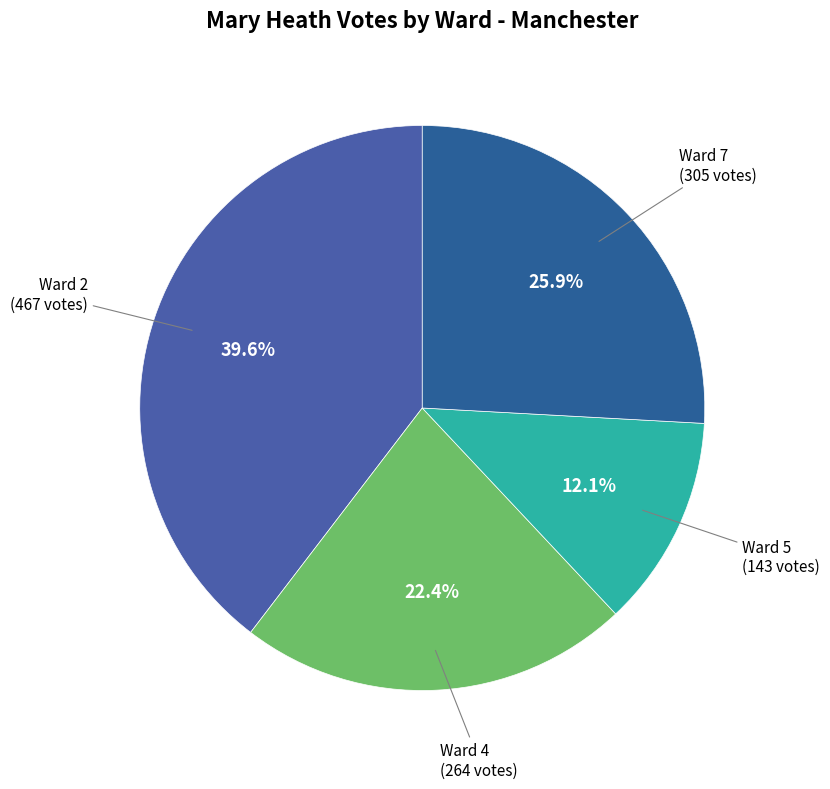

Do Ward 7 and Ward 4 together represent more than half of the pie?

No